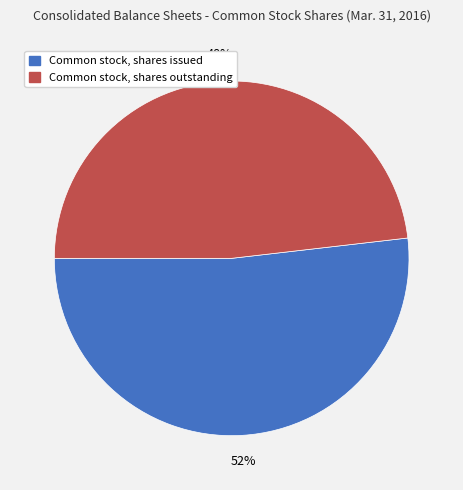

Which has a higher value, Common stock, shares outstanding or Common stock, shares issued?

Common stock, shares issued